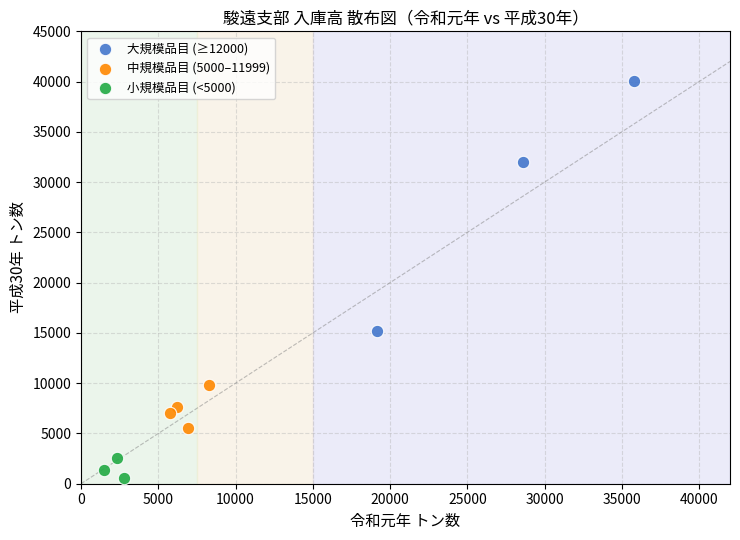

What are all the series names shown in the legend?

大規模品目 (≥12000), 中規模品目 (5000–11999), 小規模品目 (<5000)